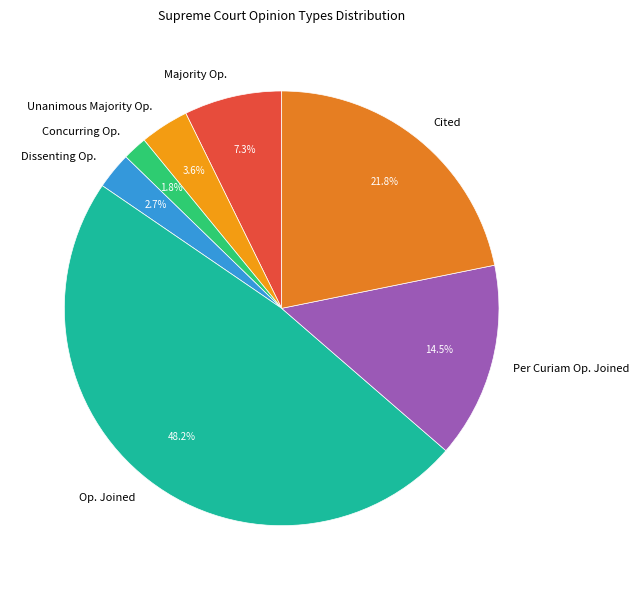

Rank the categories by value from lowest to highest.

Concurring Op., Dissenting Op., Unanimous Majority Op., Majority Op., Per Curiam Op. Joined, Cited, Op. Joined